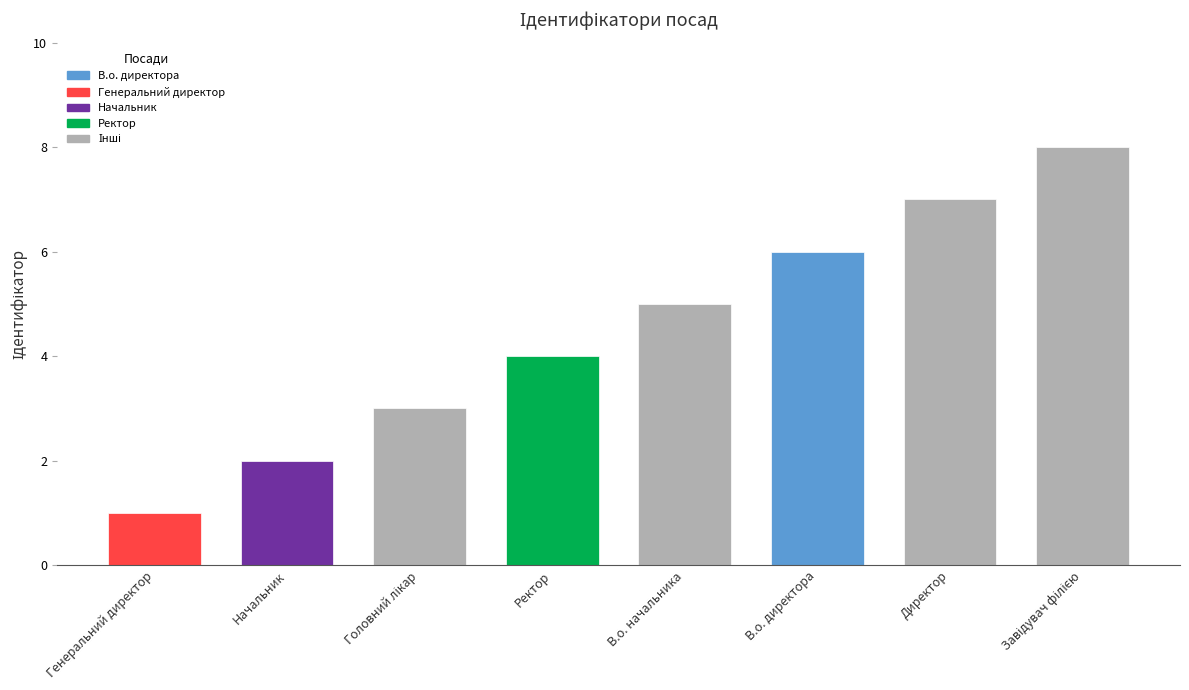

The value at В.о. начальника is 2. True or false?

False